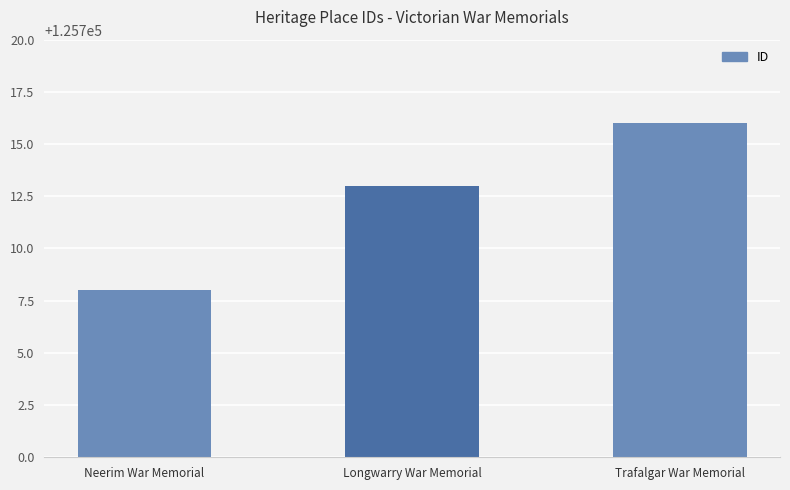

What is the value of the 2nd bar from the left?

125713